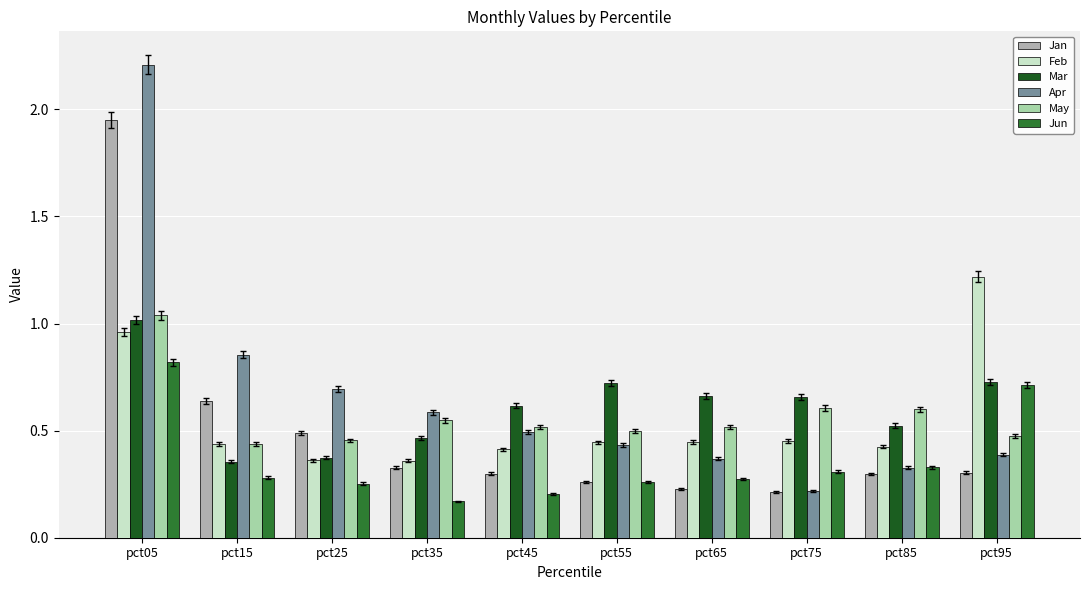

At which label is Mar closest to 0?

pct15